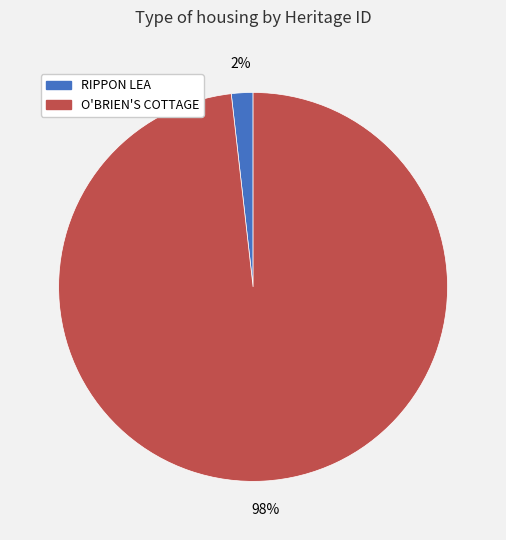

Is the sum of RIPPON LEA and O'BRIEN'S COTTAGE greater than half?

Yes